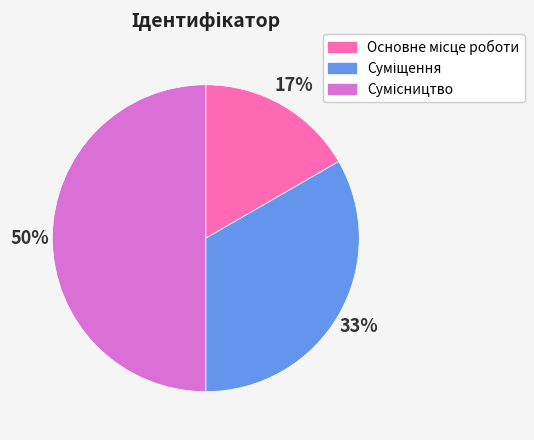

To the nearest percent, what is the difference between the largest and smallest slice percentages?

33%